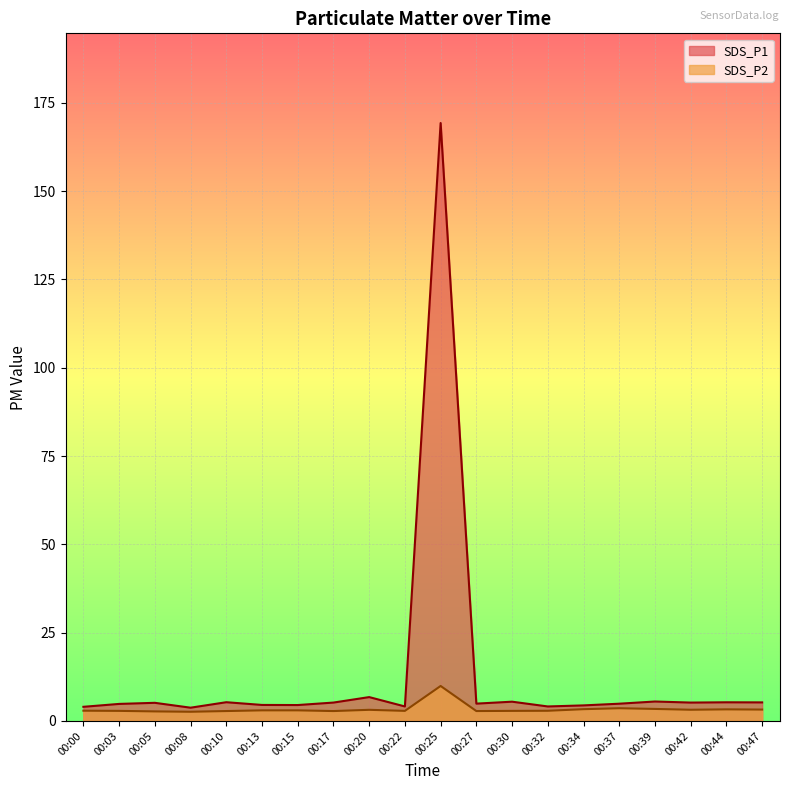

At which label is SDS_P1 closest to 86?

00:20